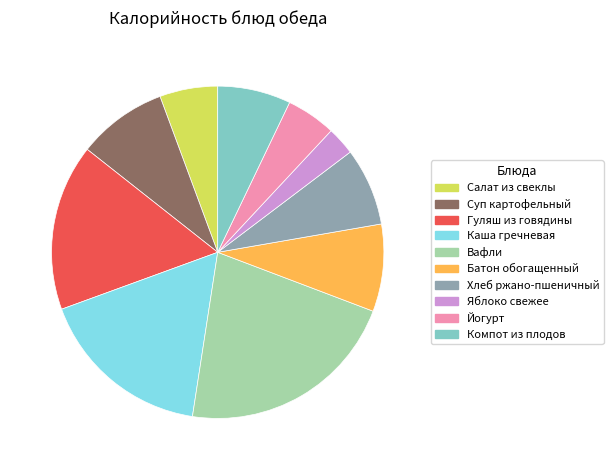

Approximately how many times larger is the value at Суп картофельный compared to Батон обогащенный?

1.0